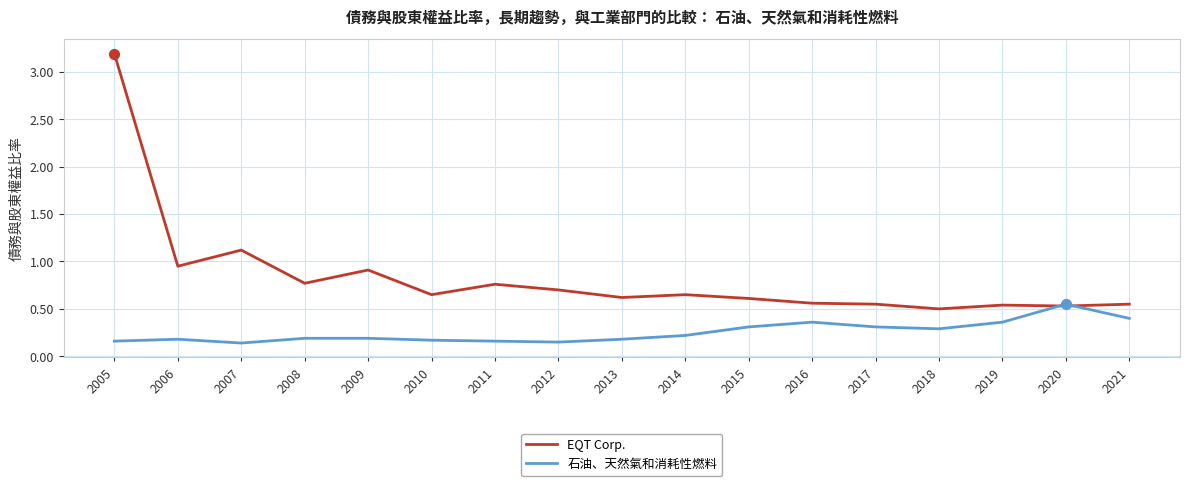

Is the value of 石油、天然氣和消耗性燃料 at 2006 greater than the value of EQT Corp. at 2006?

No